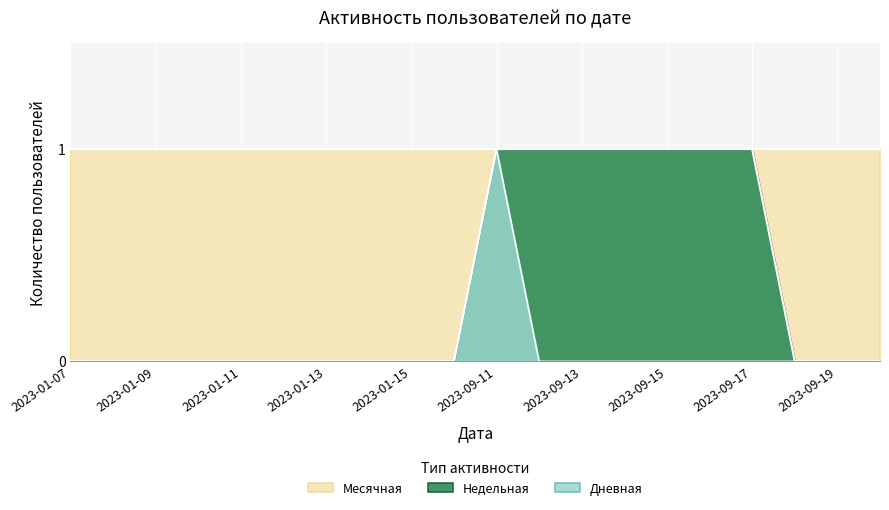

True or false: Активные has more than 0 interior local peaks.

False